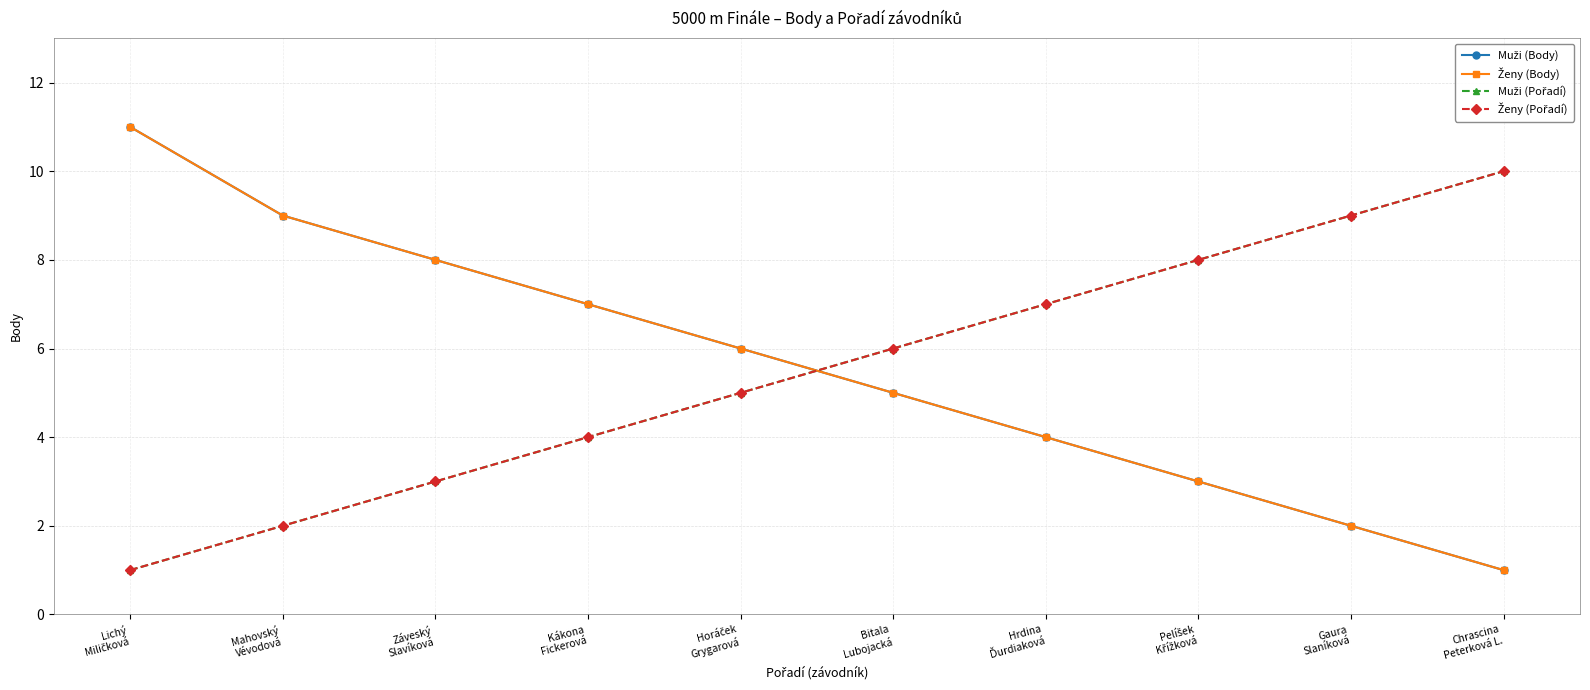

Is this an area chart (filled region under the line)?

No